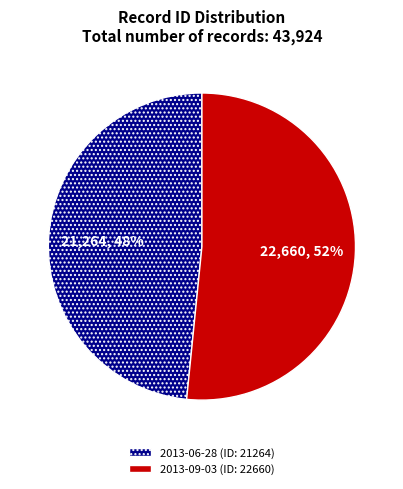

To the nearest percent, what is the average slice percentage?

50%